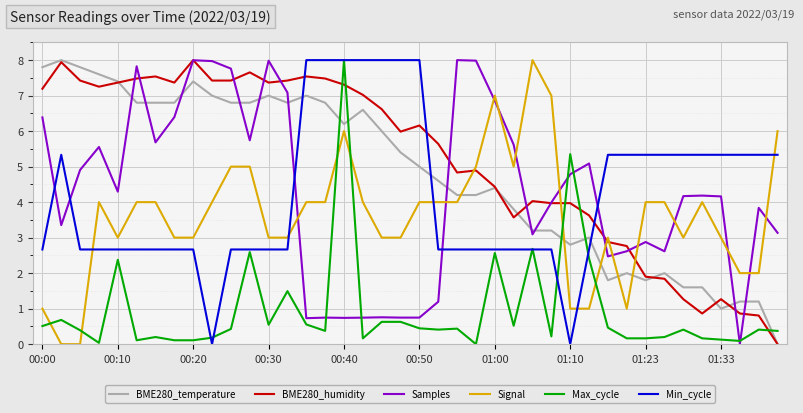

What is the highest value of the Samples series?

8.0